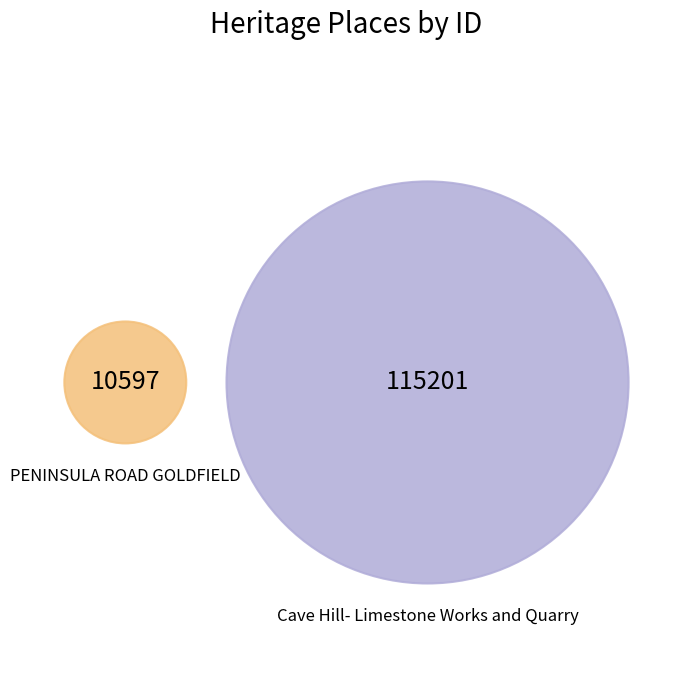

What is the change in value from PENINSULA ROAD GOLDFIELD to Cave Hill- Limestone Works and Quarry?

+104604